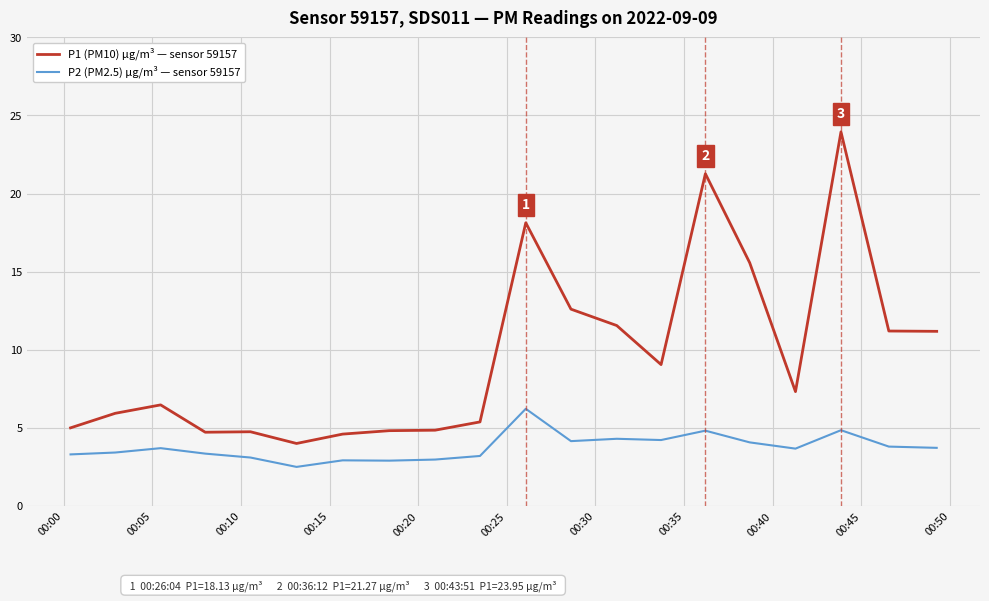

Which series has the largest total across all categories?

P1 (PM10) µg/m³ — sensor 59157